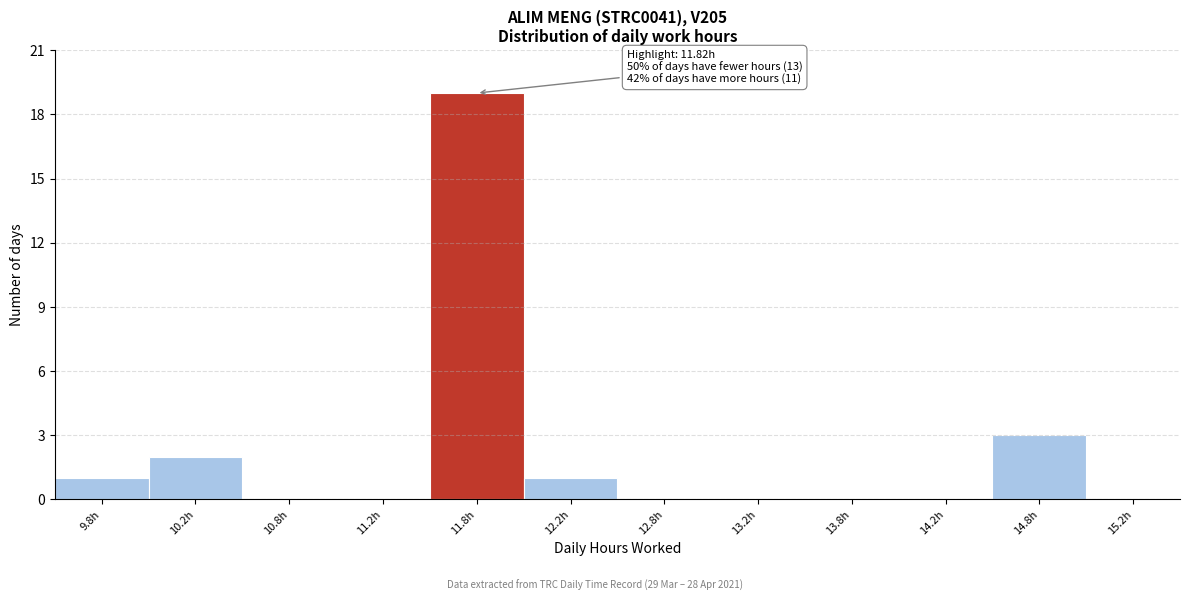

Which range on the x-axis has the tallest bar?

11.5 to 12.0